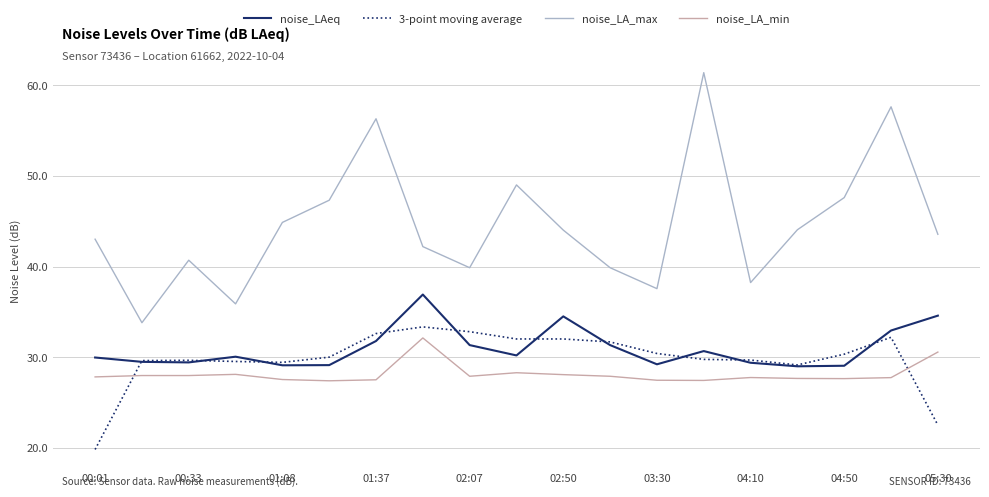

Which series has the largest total across all categories?

noise_LA_max